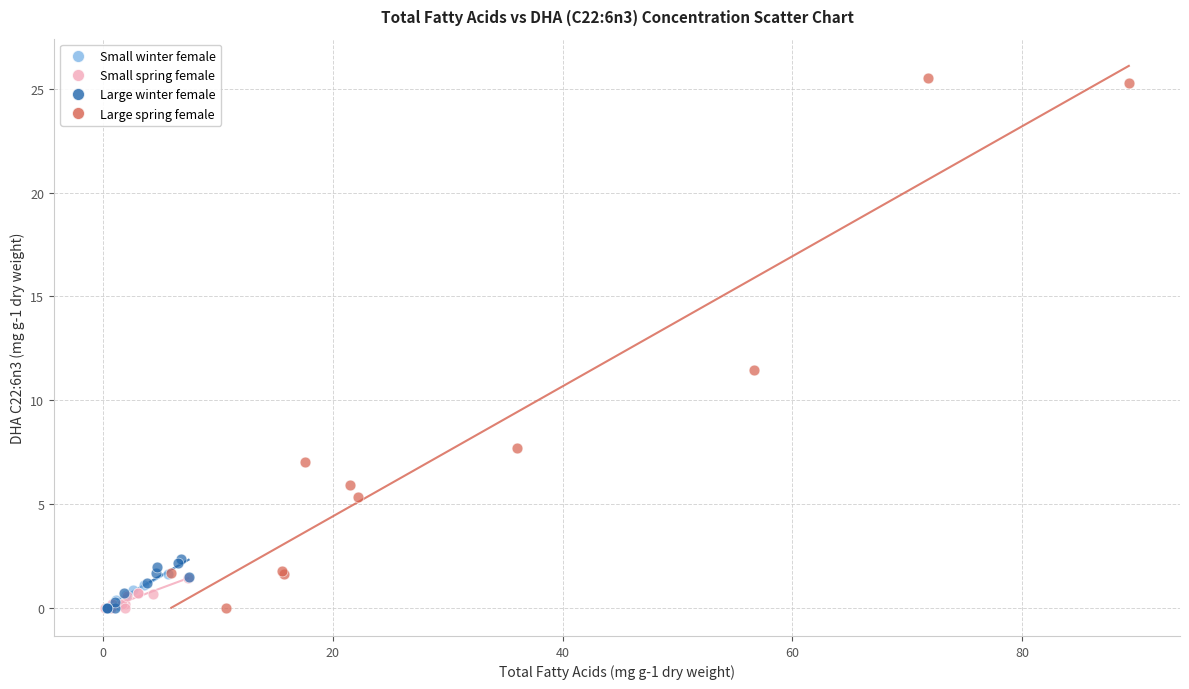

Which series has the widest spread of Y values?

Large spring female